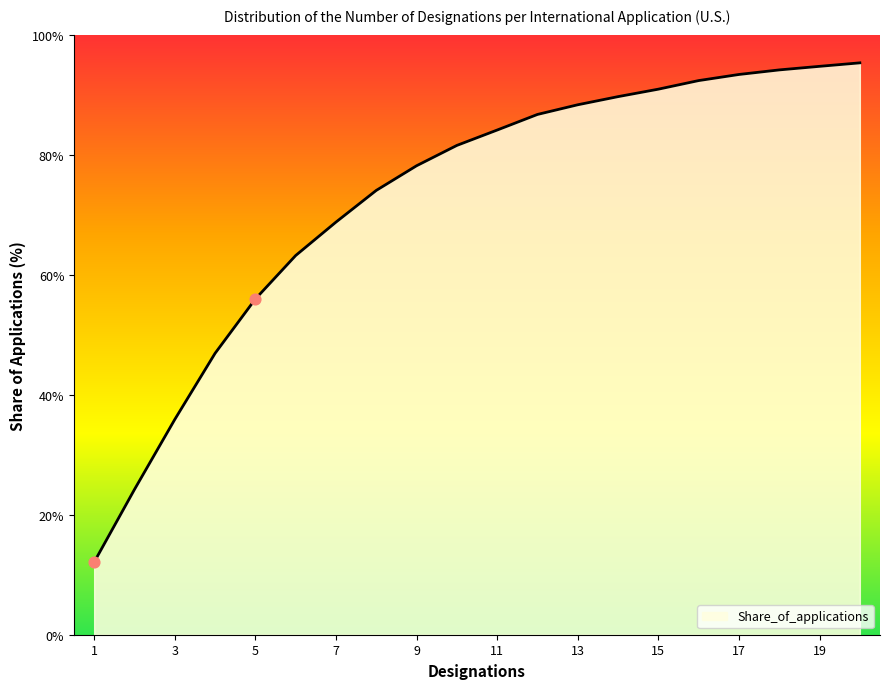

What is the maximum value shown in the chart?

95.3